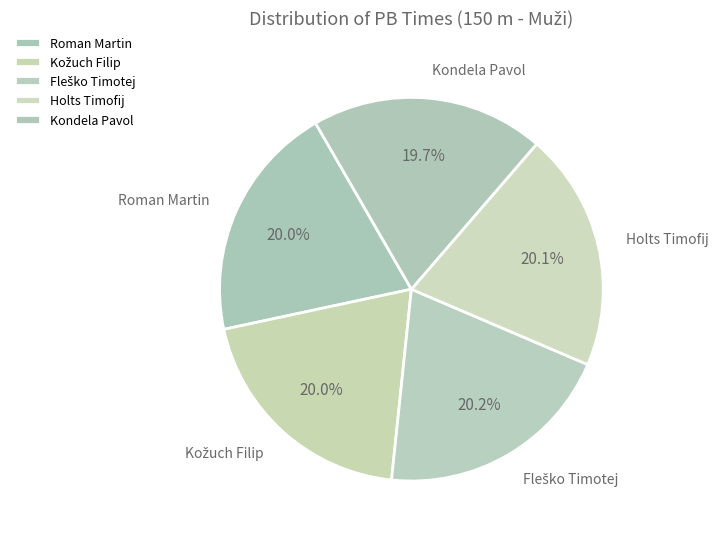

Count the number of slices in the pie.

5